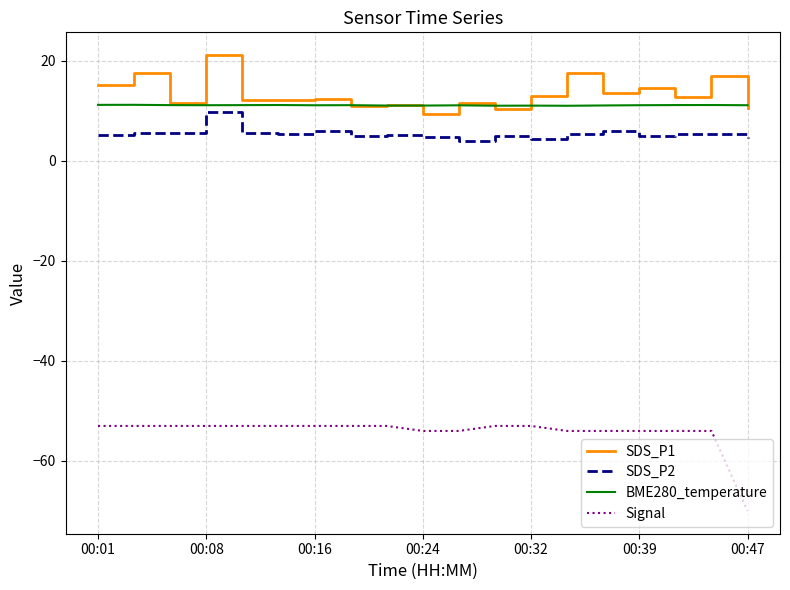

Does the chart display data point markers on the line(s)?

No